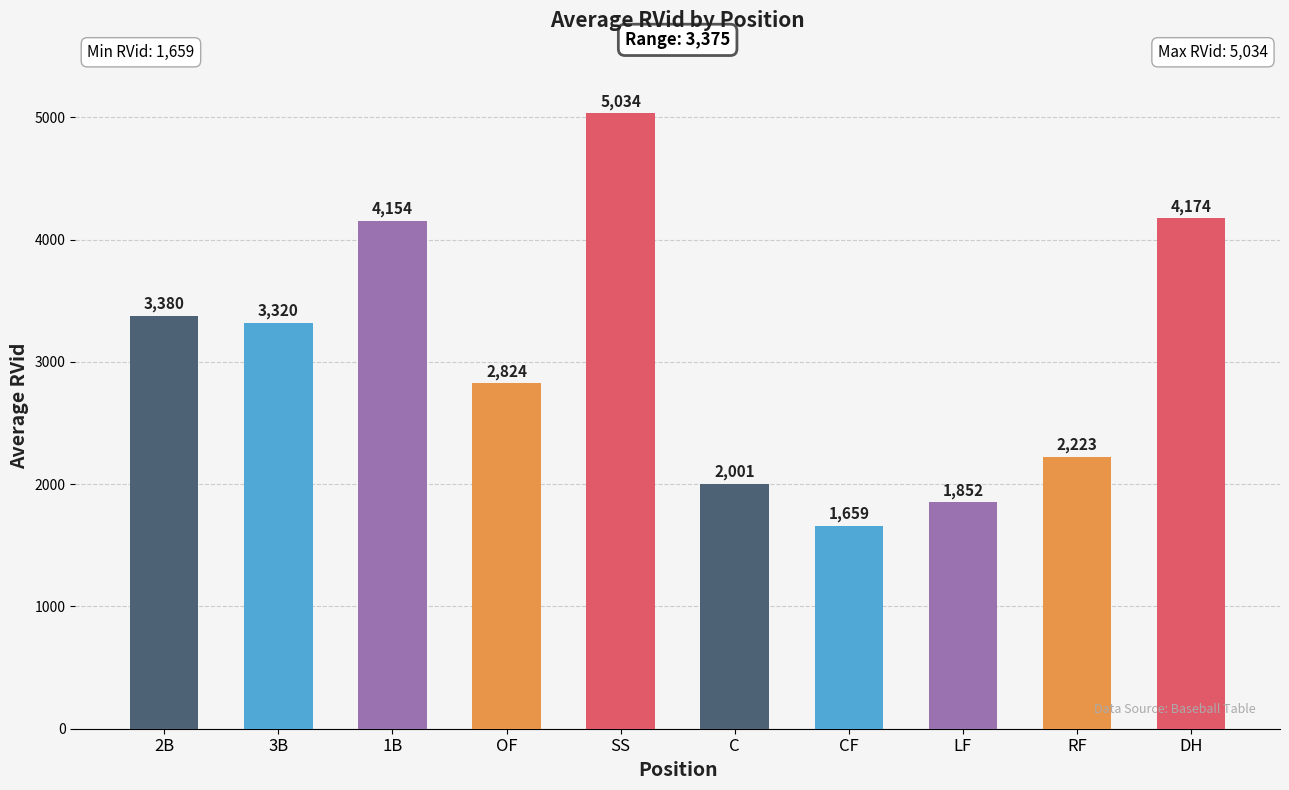

The value at CF is 1659. True or false?

True